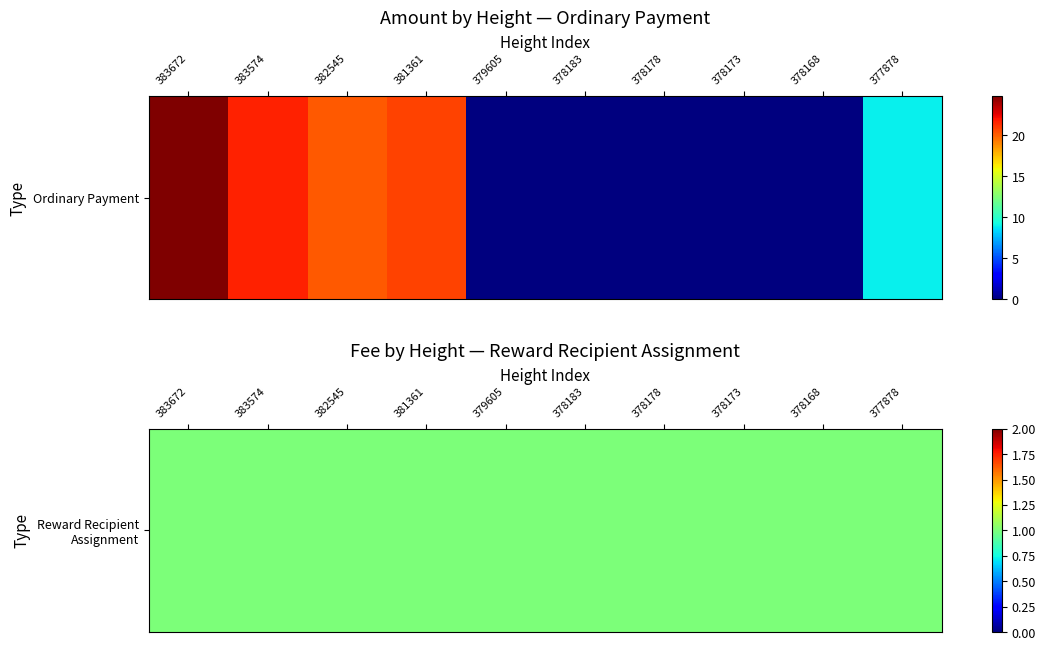

What is the average value?

9.6